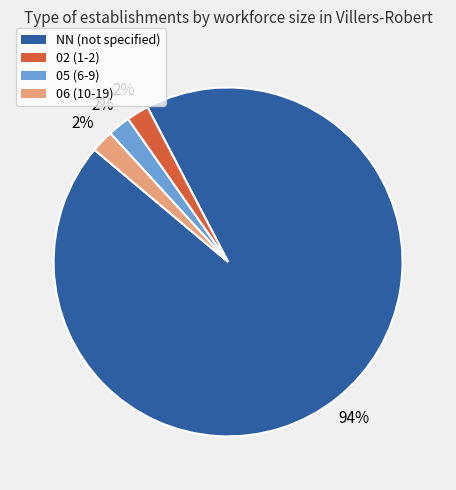

To the nearest percent, what portion does 02 (1-2) represent?

2%